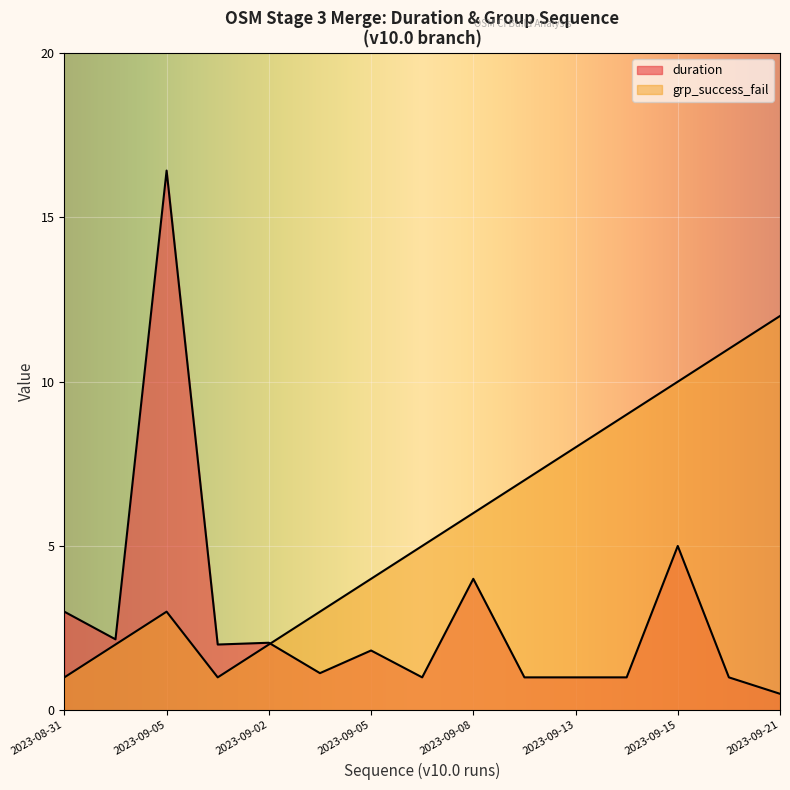

Which series has the largest range (max minus min)?

duration